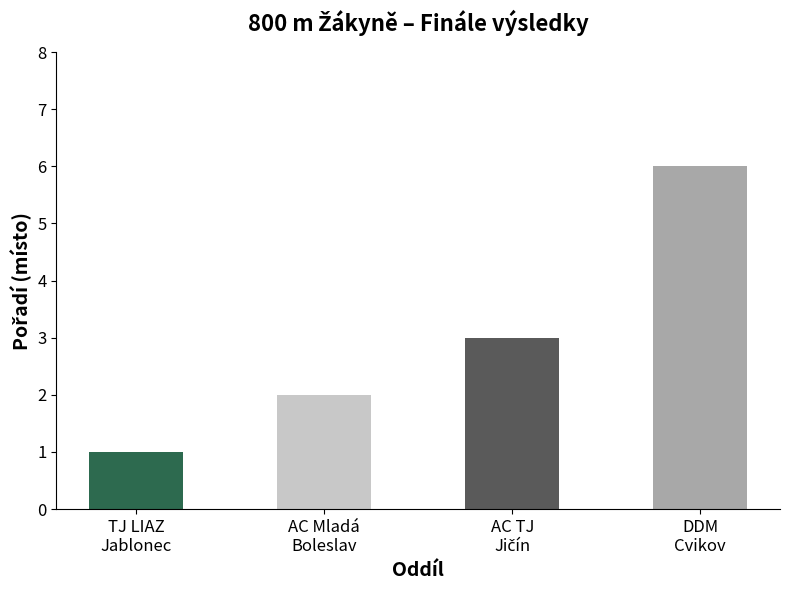

What is the greatest value displayed?

6